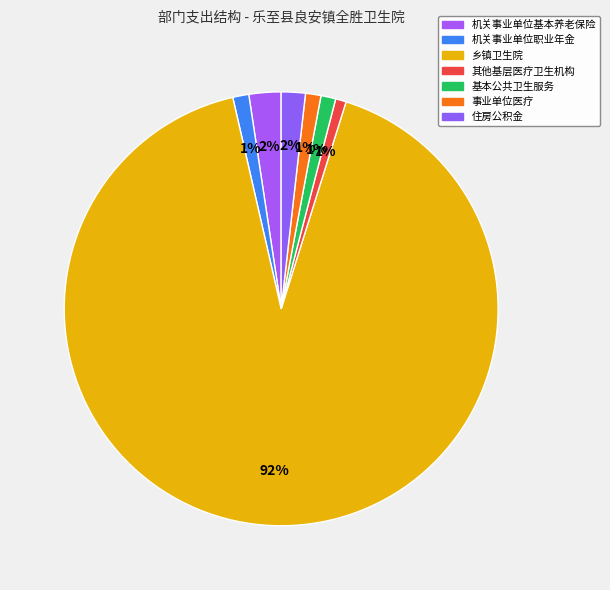

How many segments does this pie chart have?

7